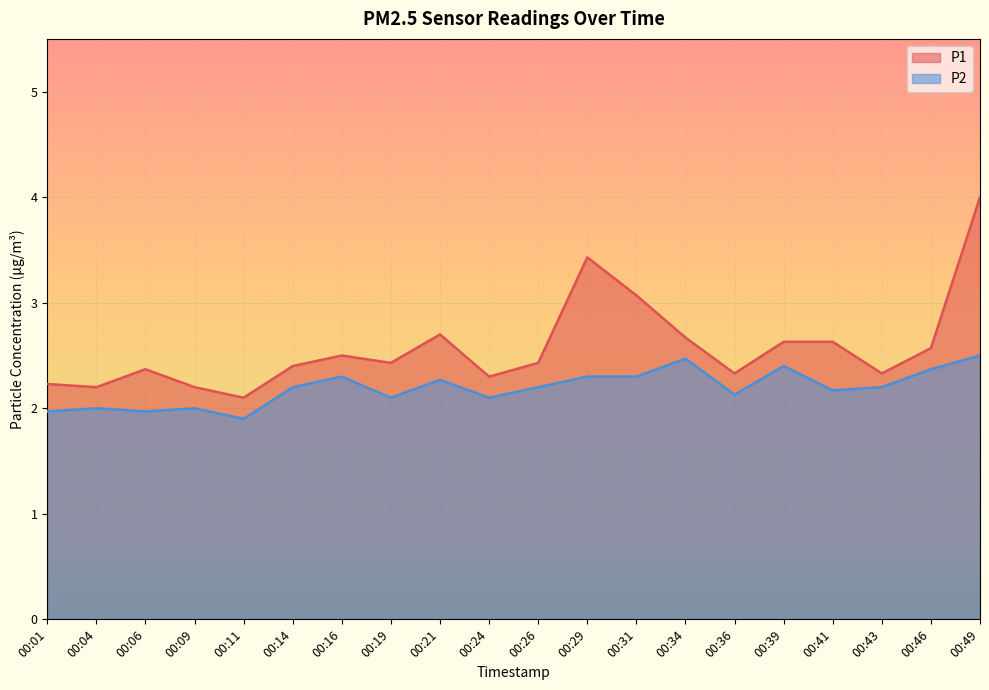

How many values in the P2 series are below 2?

3